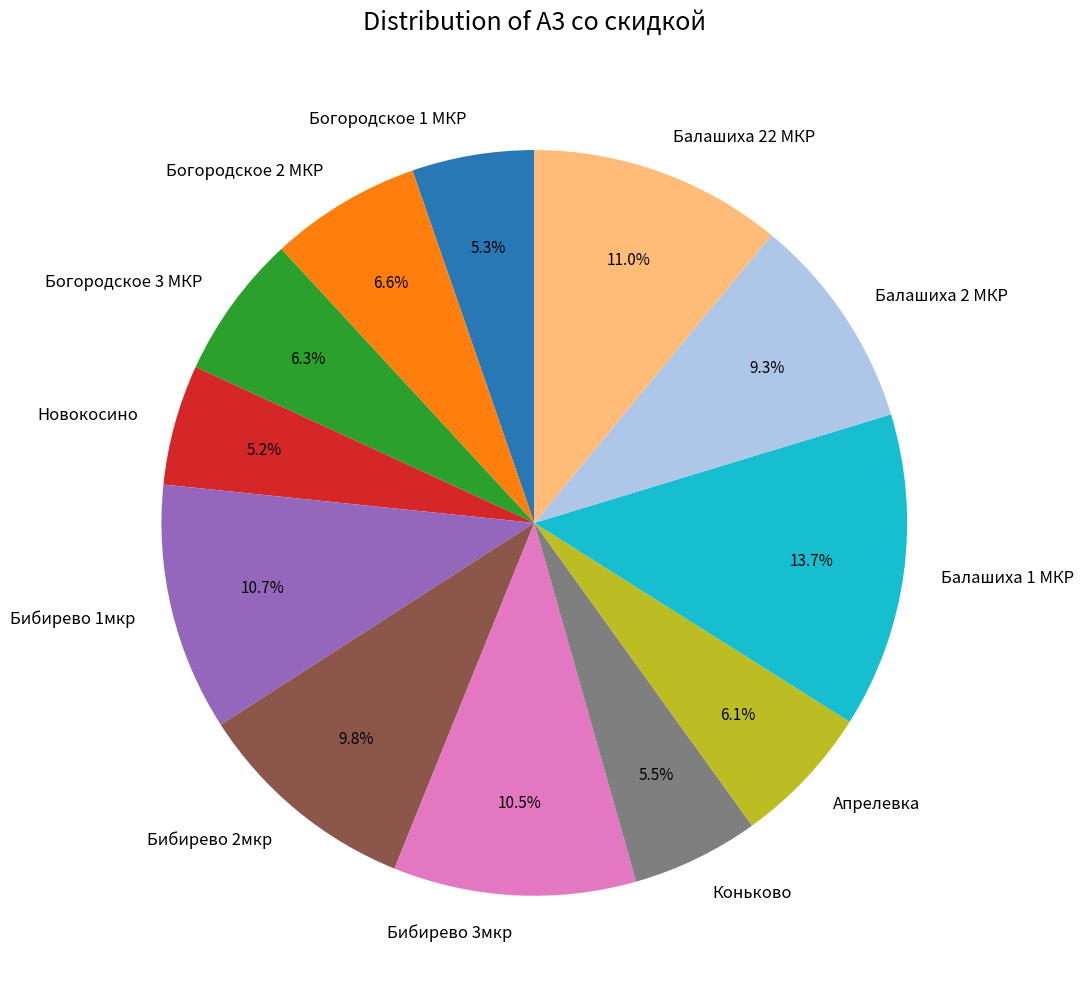

Does Богородское 2 МКР account for over 50% of the chart?

No